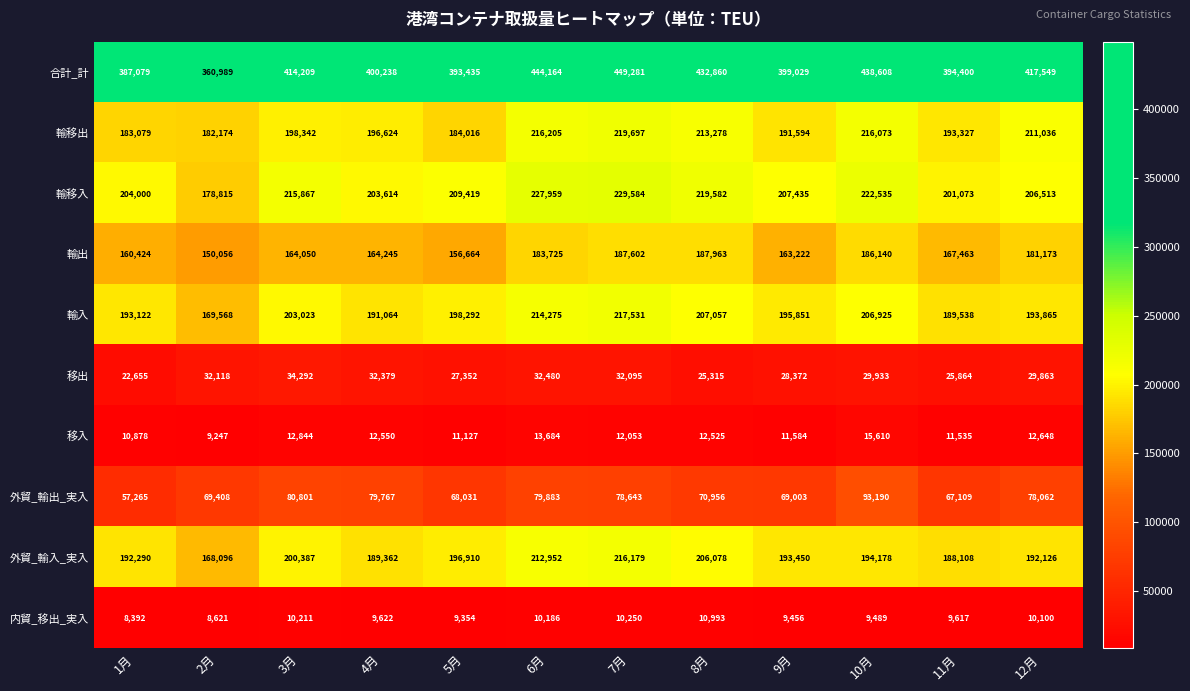

At which category does the chart reach its minimum across all series?

1月